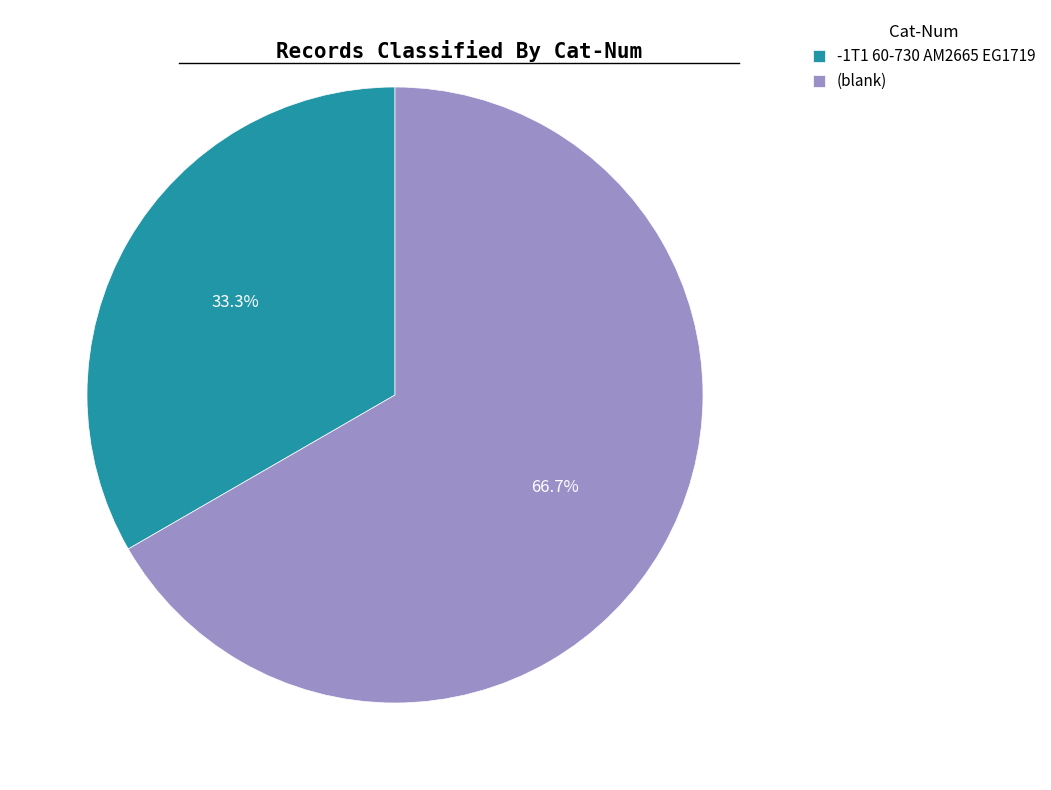

Rank the categories by value from lowest to highest.

-1T1 60-730 AM2665 EG1719, (blank)